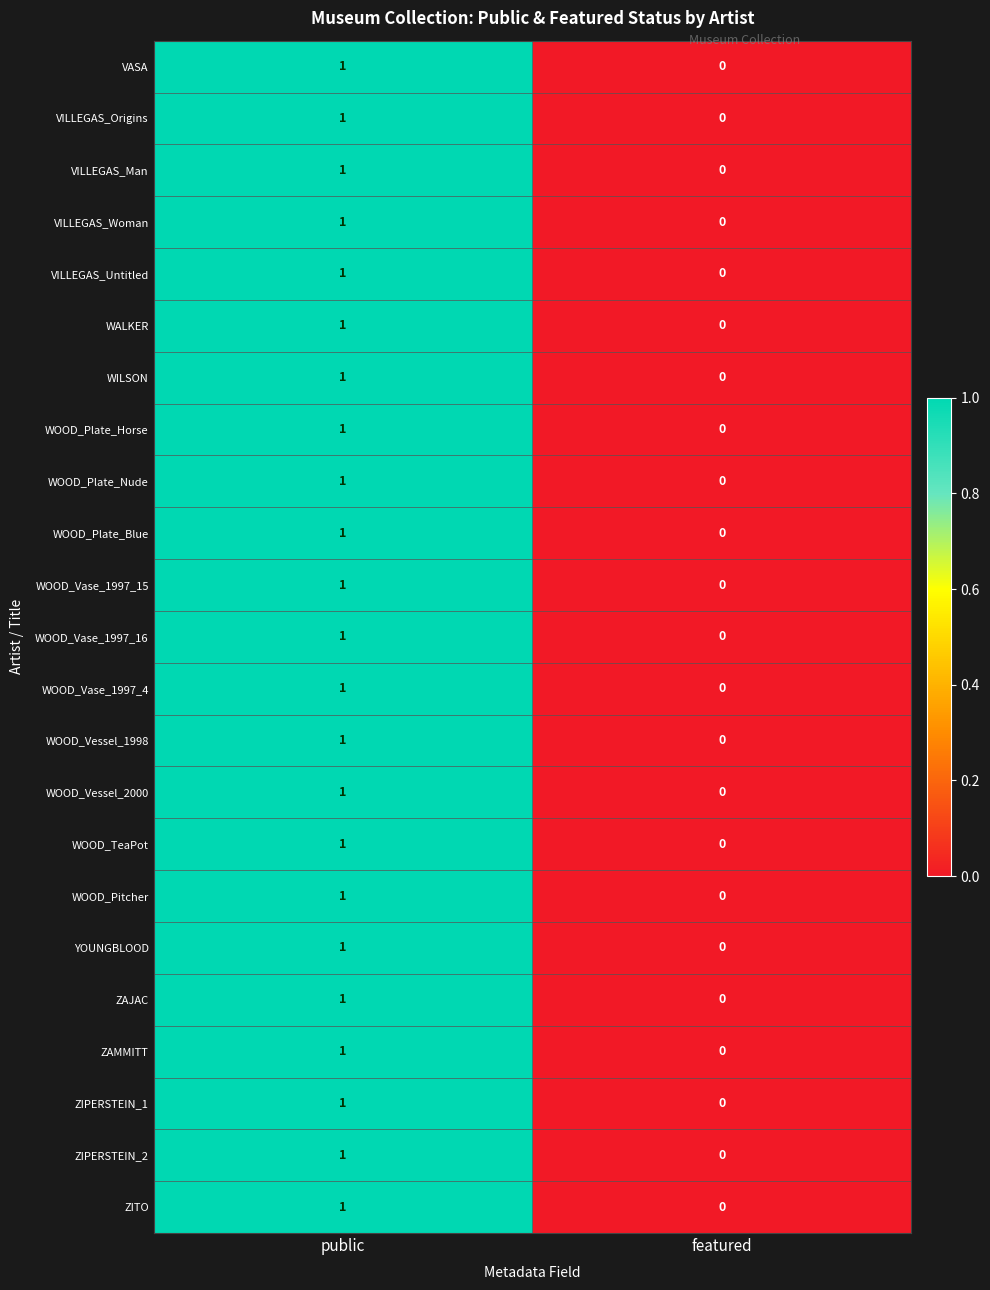

At which category is the sum across all series the highest?

public